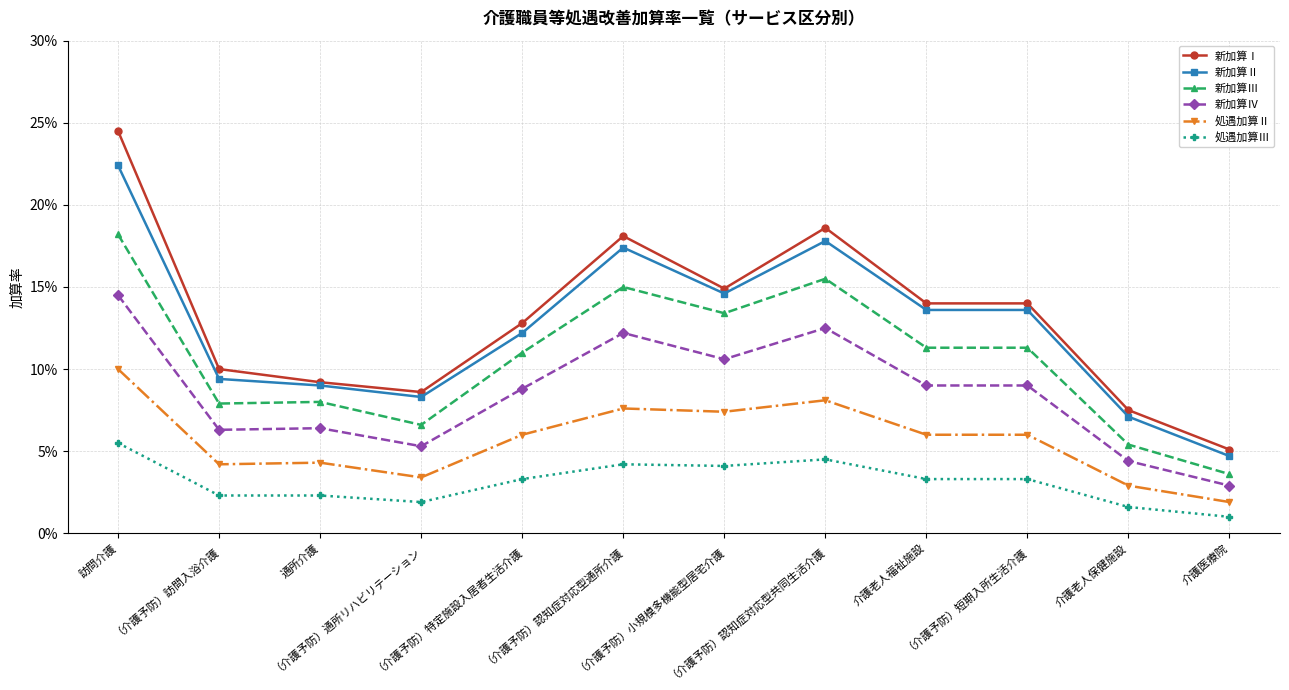

What is the greatest value displayed?

0.2